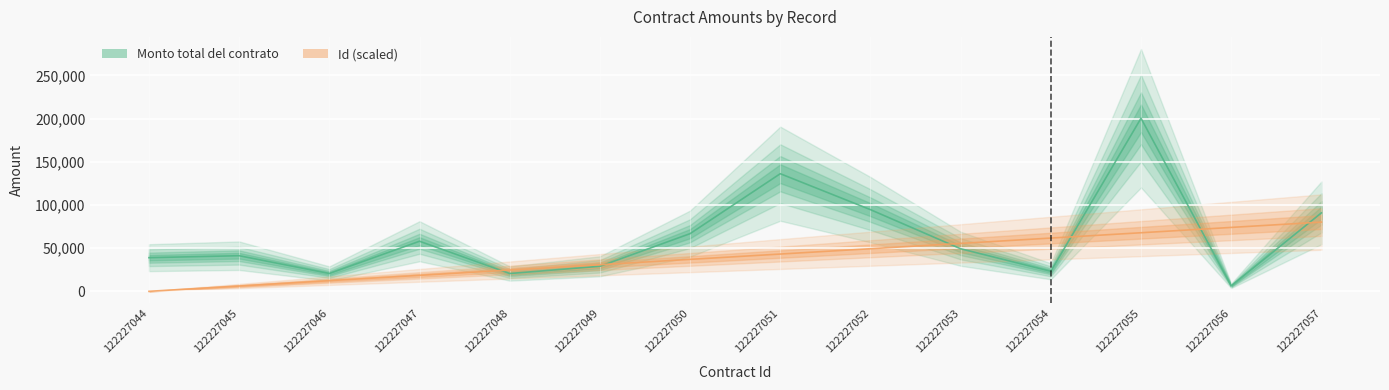

At how many categories does at least one series exceed 194813?

1